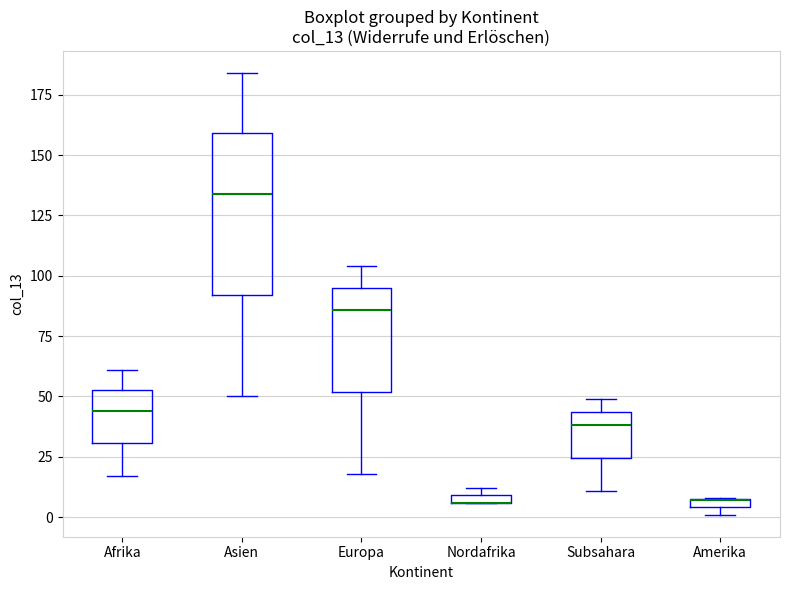

Where is the upper edge of the box for Nordafrika on the y-axis? The values are not printed on the chart, so give them approximately, as read against the axis.

10